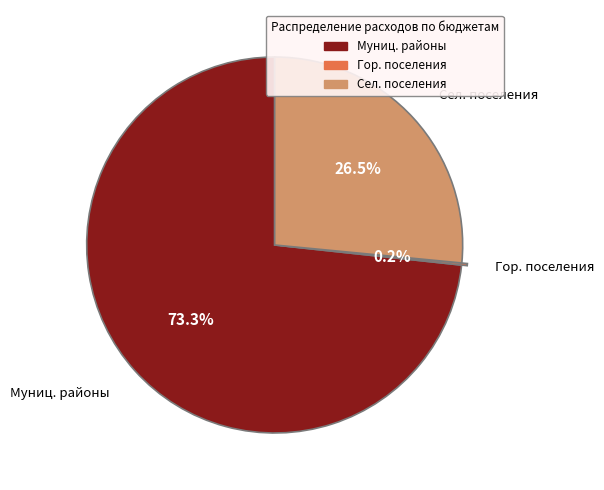

Is there a majority slice in this chart?

Yes